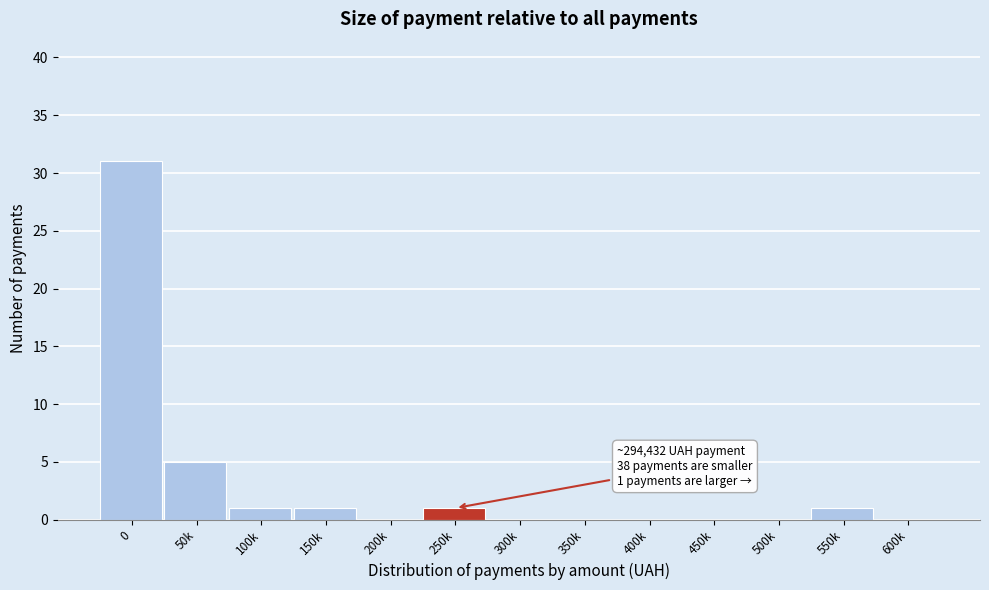

Reading left to right, list all the values displayed in this chart.

0=31	50k=5	100k=1	150k=1	200k=0	250k=1	300k=0	350k=0	400k=0	450k=0	500k=0	550k=1	600k=0